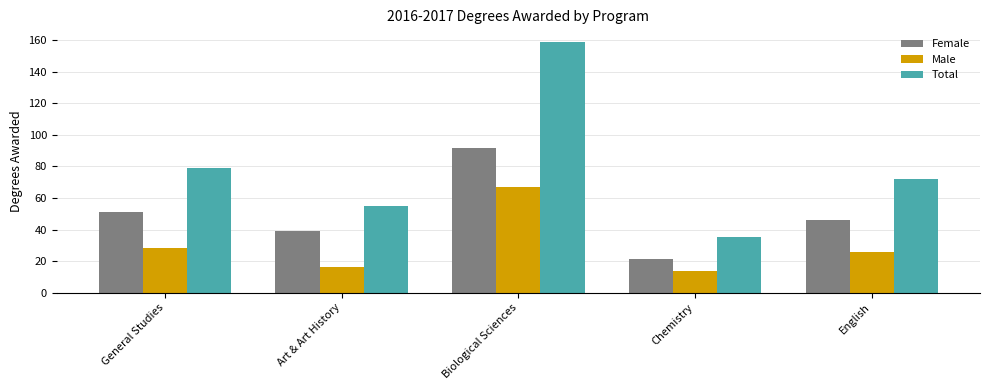

Which series has the widest spread of values?

Total